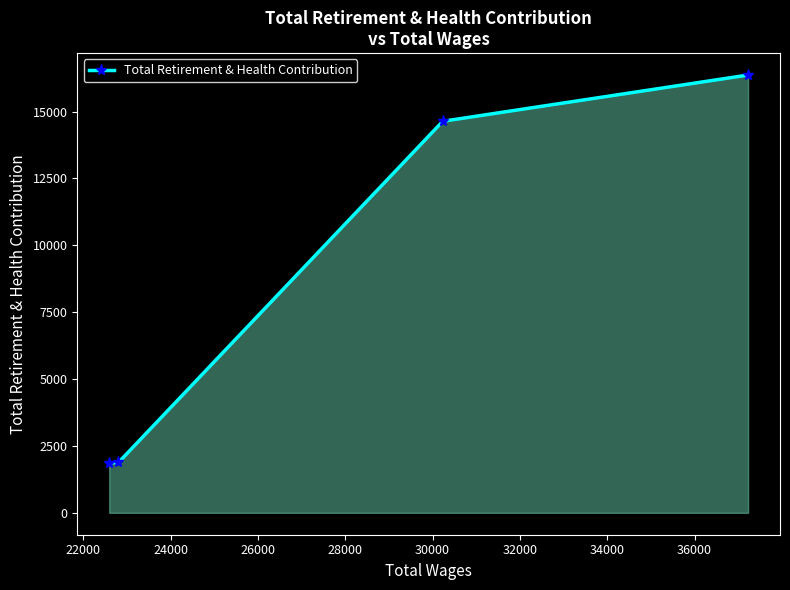

Count the number of categories in the chart.

4